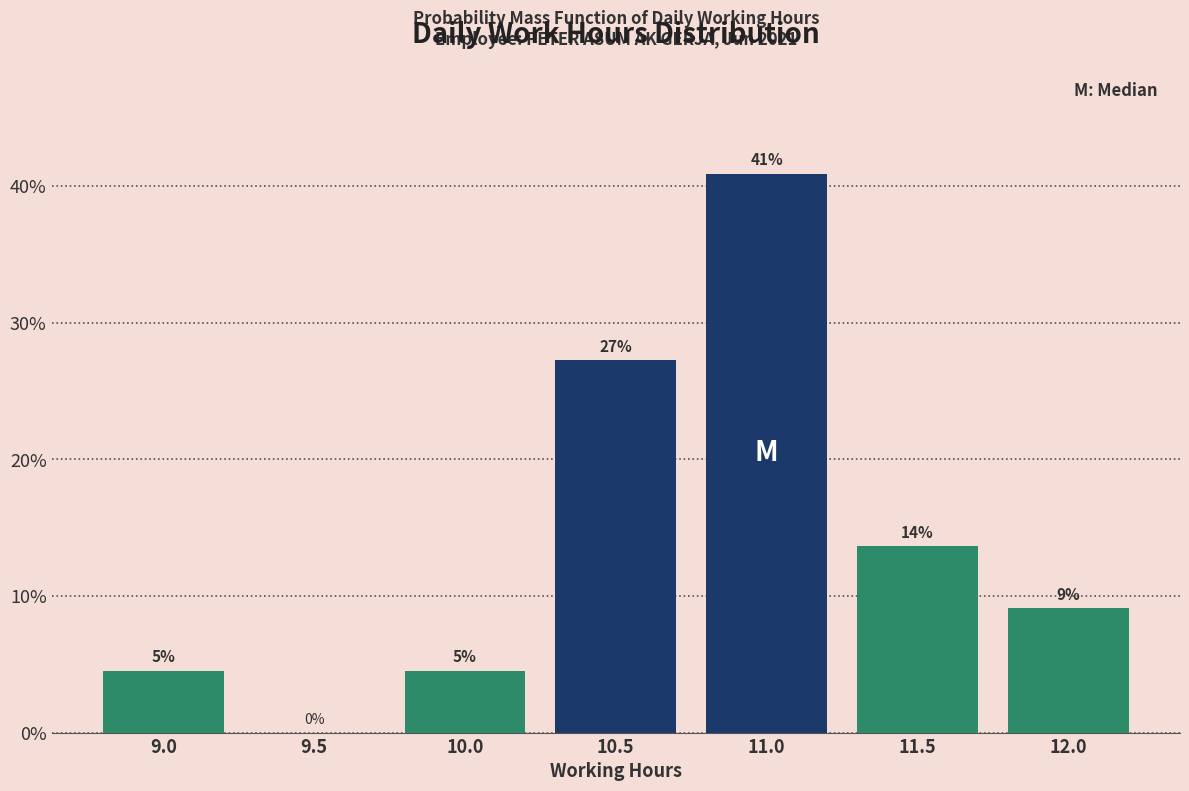

Are the bars horizontal?

No